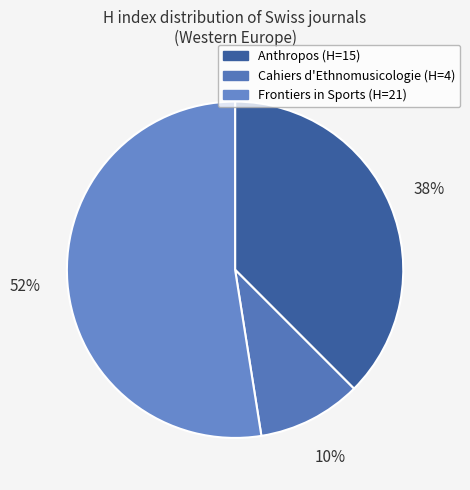

How many segments does this pie chart have?

3